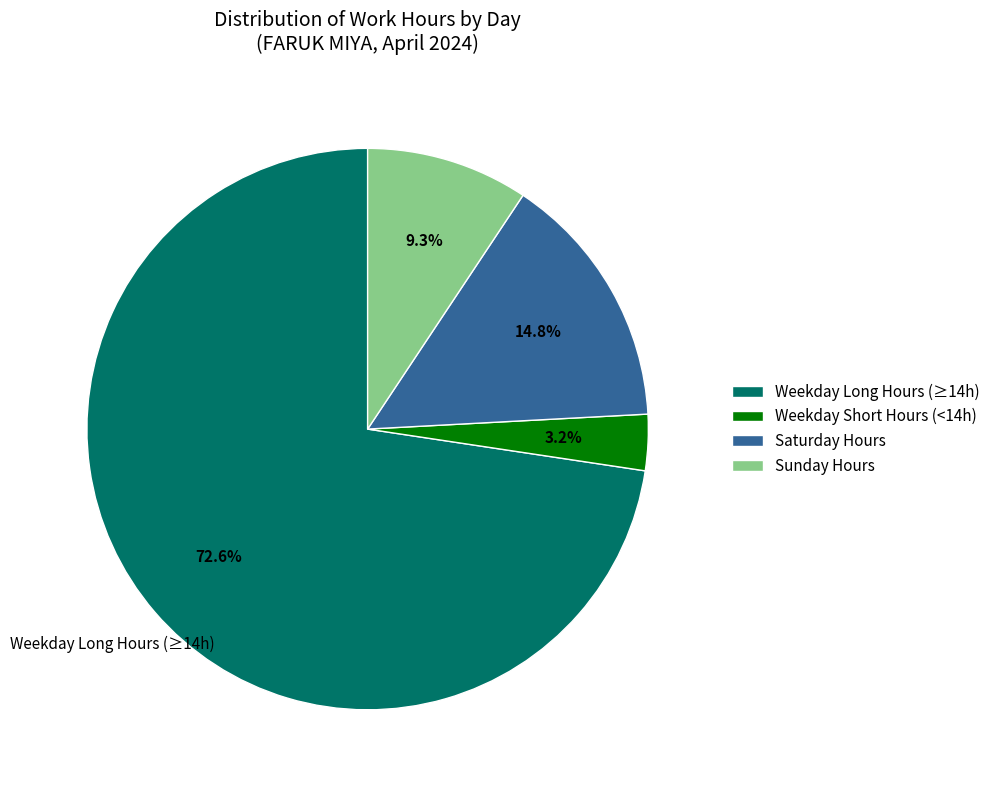

Rank the categories by value from highest to lowest.

Weekday Long Hours (≥14h), Saturday Hours, Sunday Hours, Weekday Short Hours (<14h)